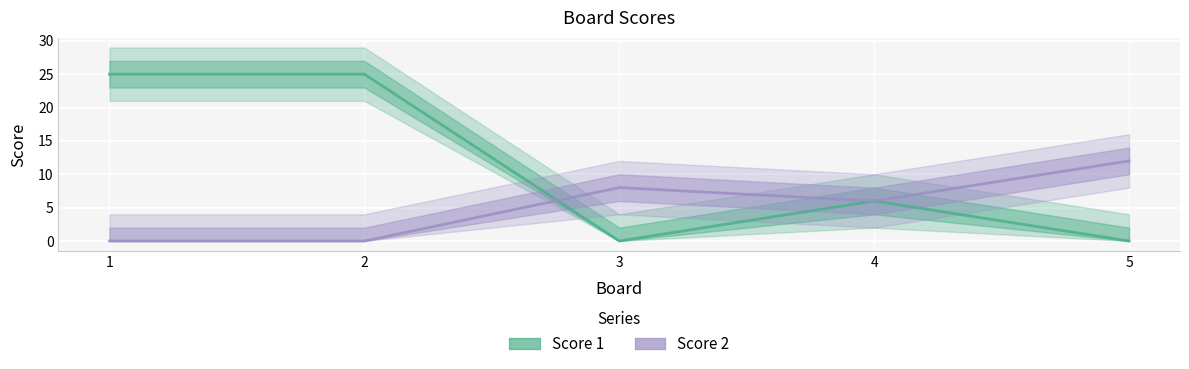

True or false: Score 1 and Score 2 cross at least once.

True